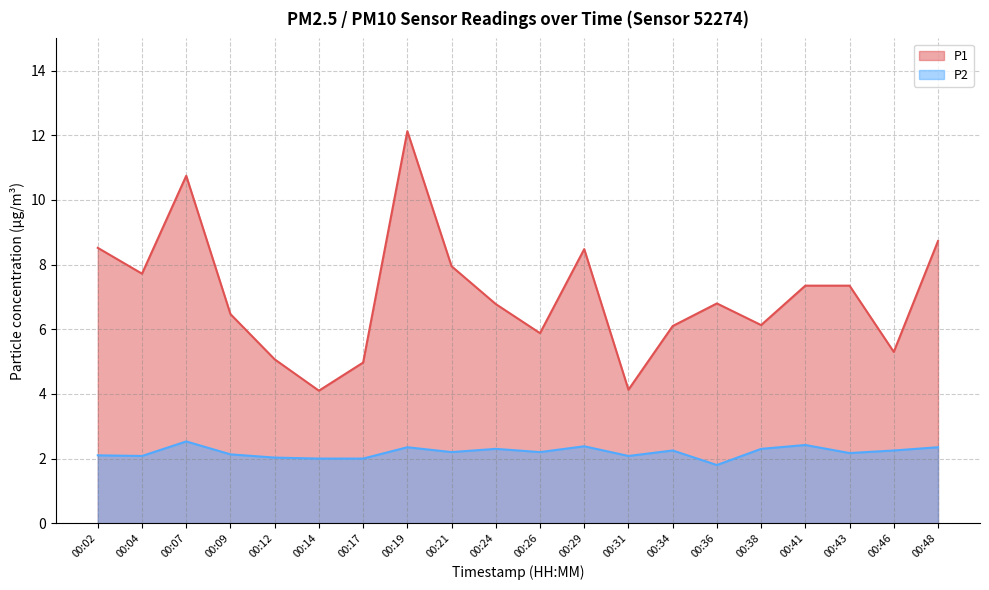

What is the difference between the second highest and second lowest values in the P2 series?

0.4